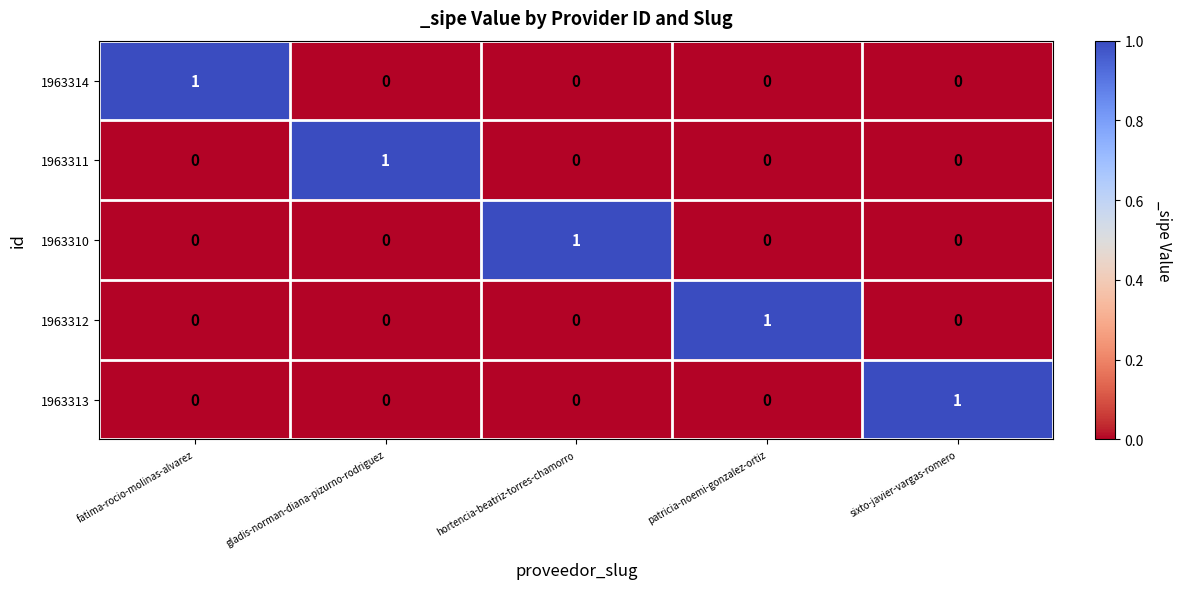

Which category has the highest value in the 1963313 series?

sixto-javier-vargas-romero